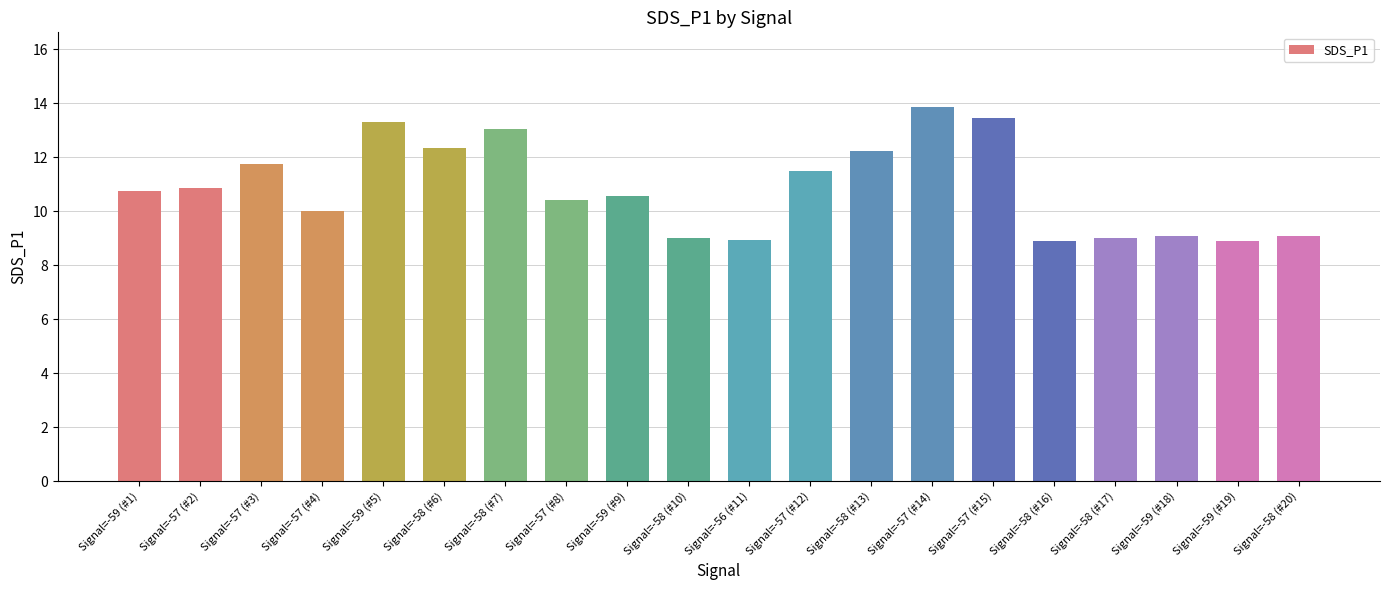

Between Signal=-58 (#17) and Signal=-57 (#12), which is larger?

Signal=-57 (#12)